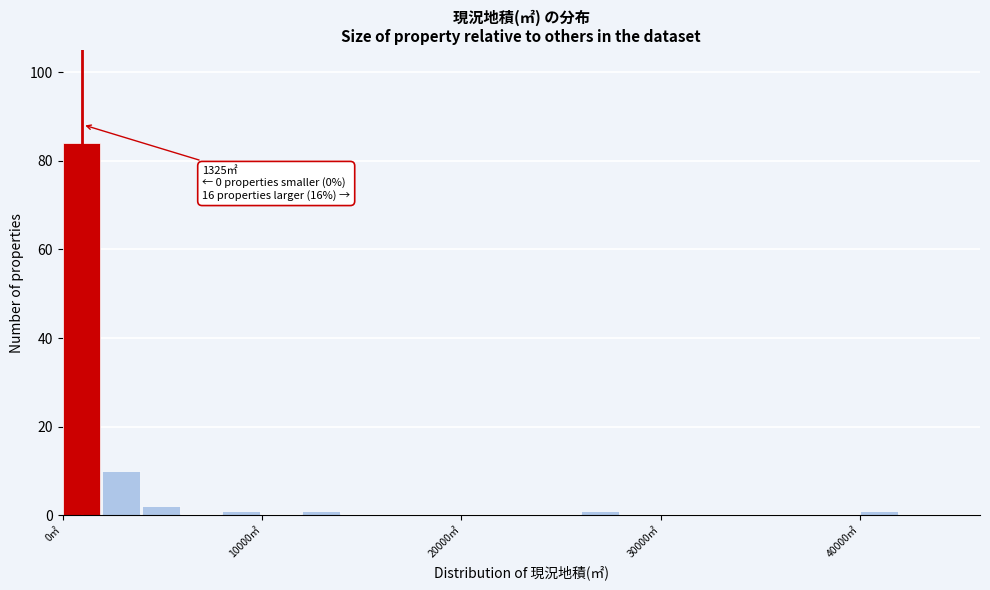

Around what value on the x-axis is the tallest bar? Give the approximate position of its centre, as read against the axis.

1000